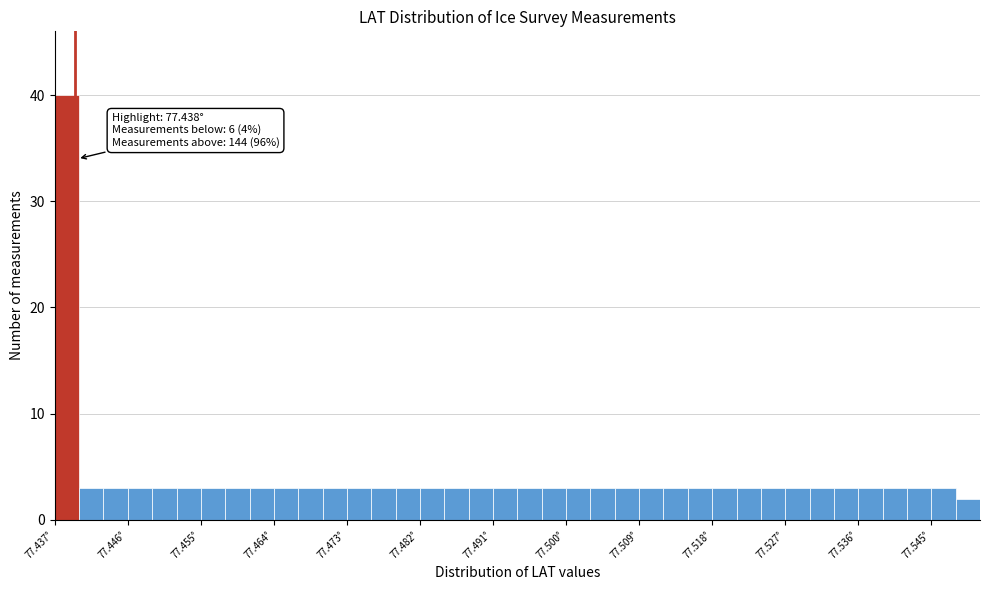

Around what value on the x-axis is the tallest bar? Give the approximate position of its centre, as read against the axis.

77.439